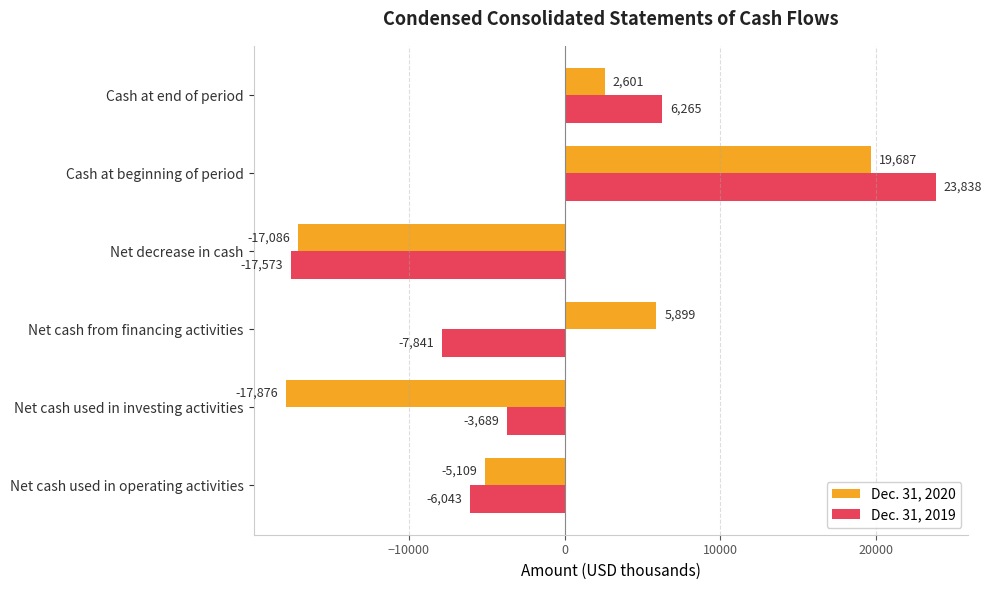

What is the difference between the second highest and minimum values in the Dec. 31, 2019 series?

23838